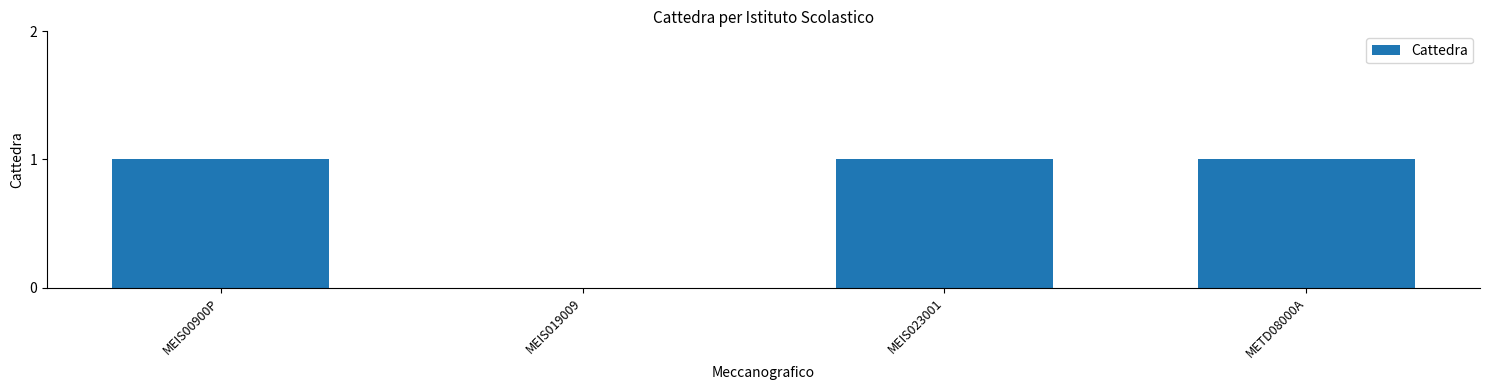

What is the sum of all values?

3